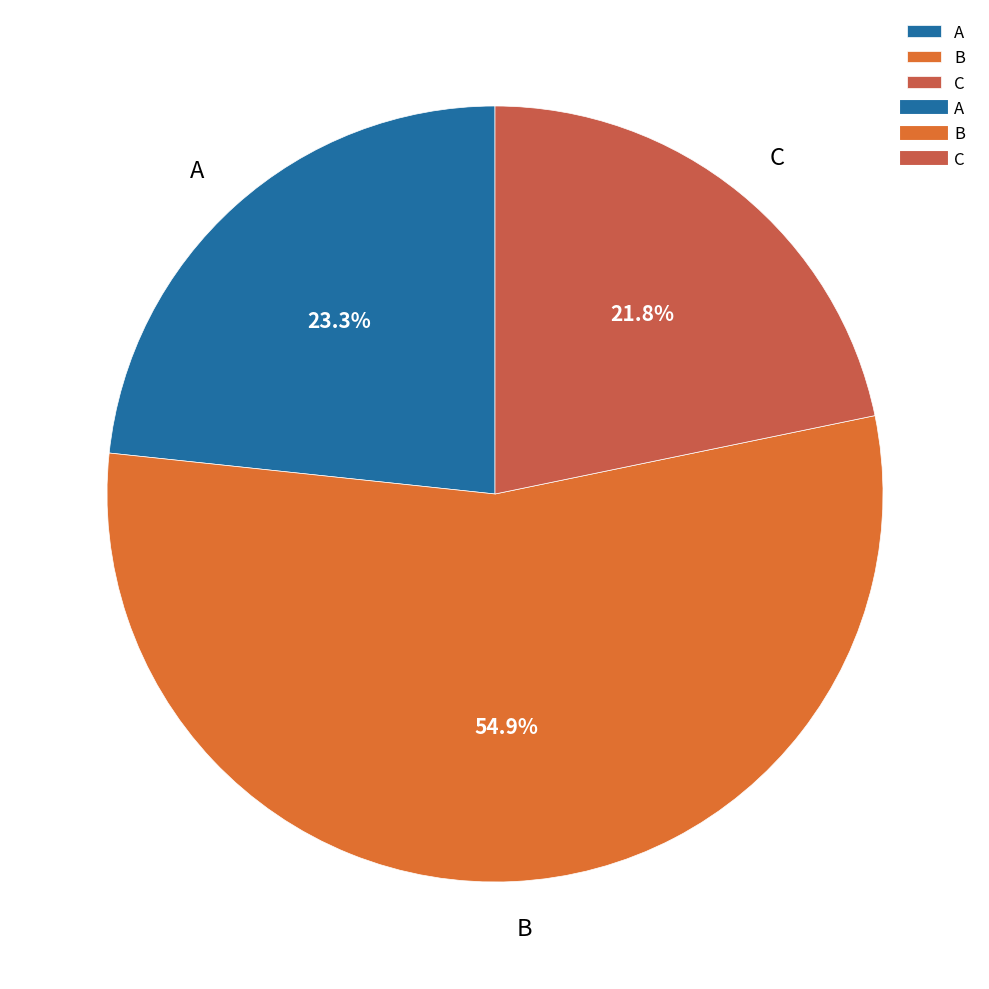

Between A and C, which is larger?

A